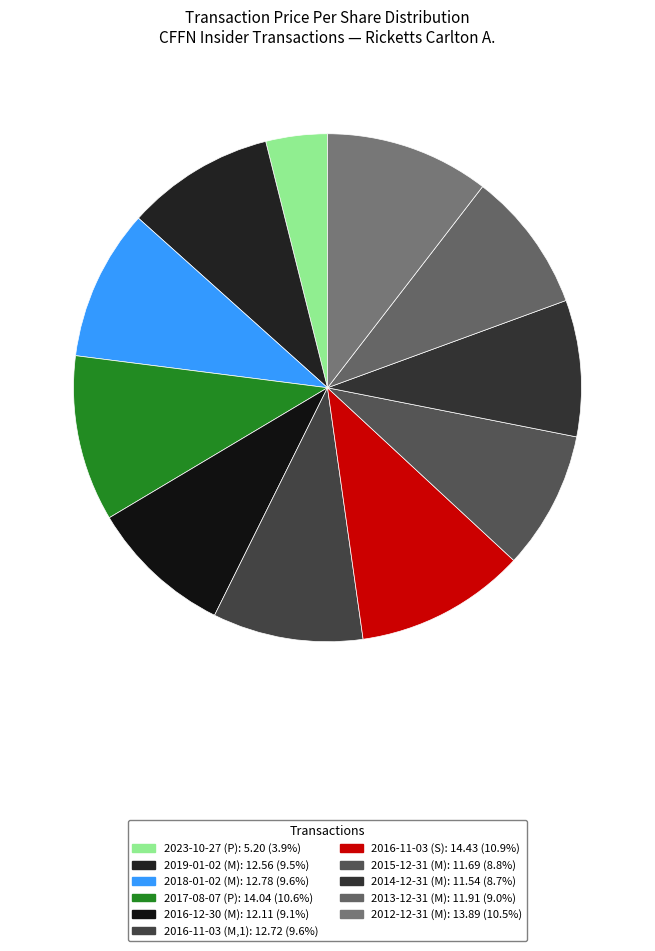

How many segments does this pie chart have?

11